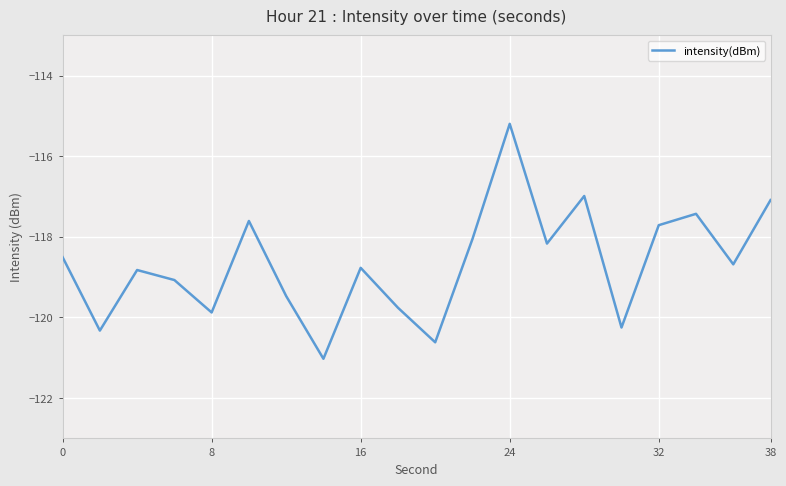

What is the maximum value shown in the chart?

-115.2